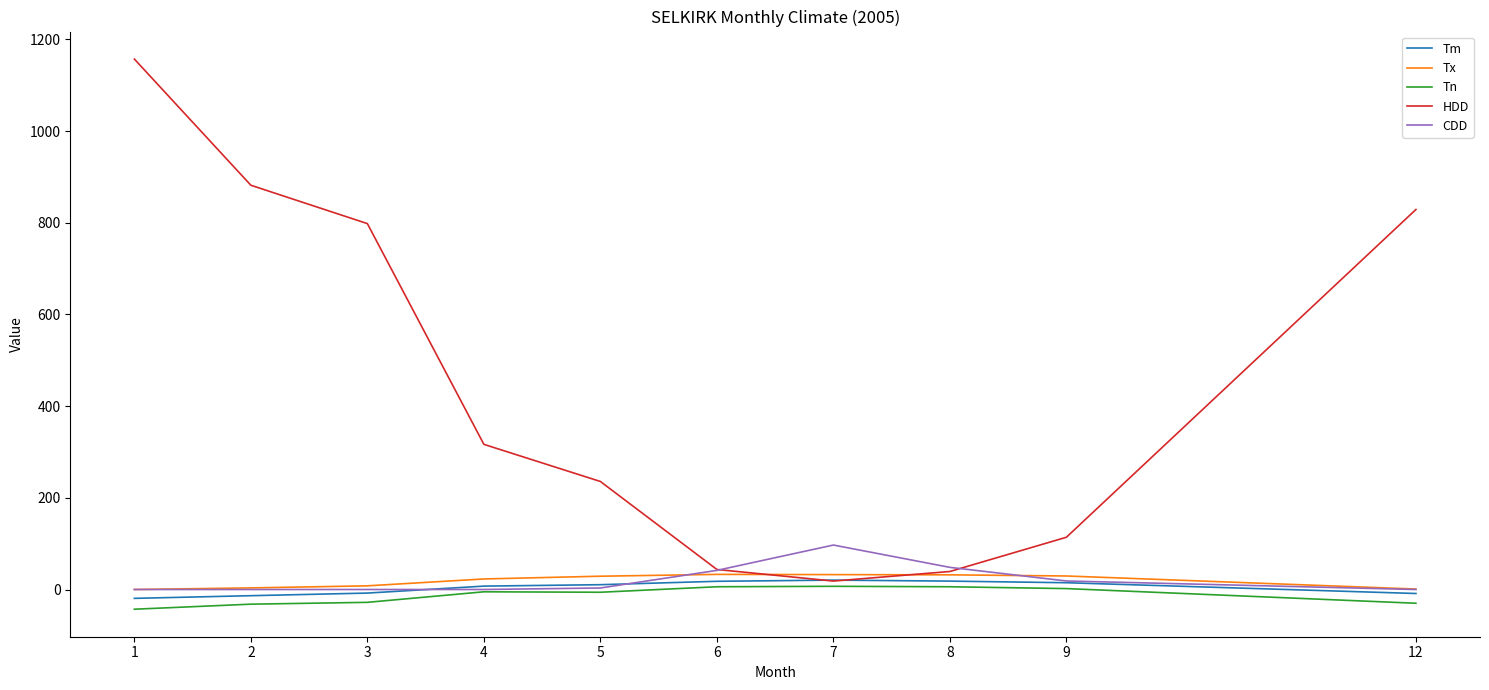

Which series has the widest spread of values?

HDD